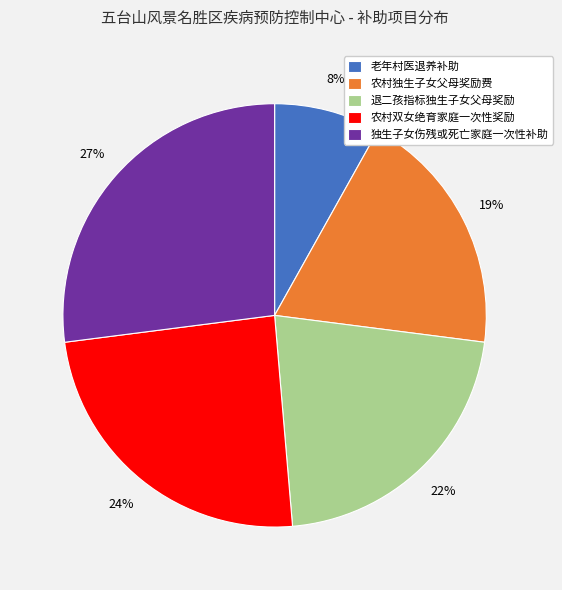

To the nearest percent, what portion does 退二孩指标独生子女父母奖励 represent?

22%